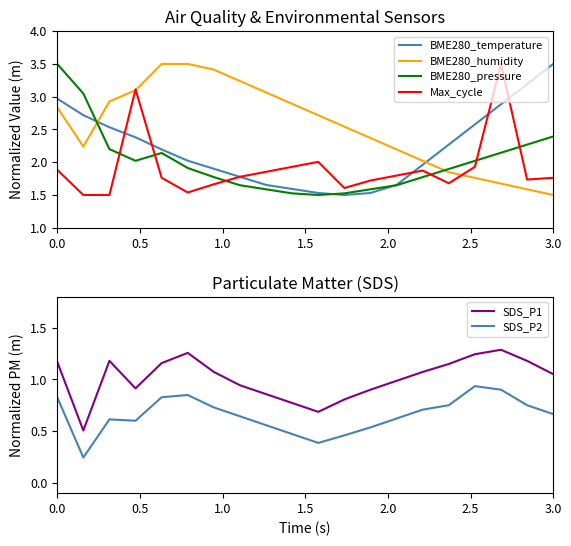

Which series has the widest spread of values?

BME280_temperature